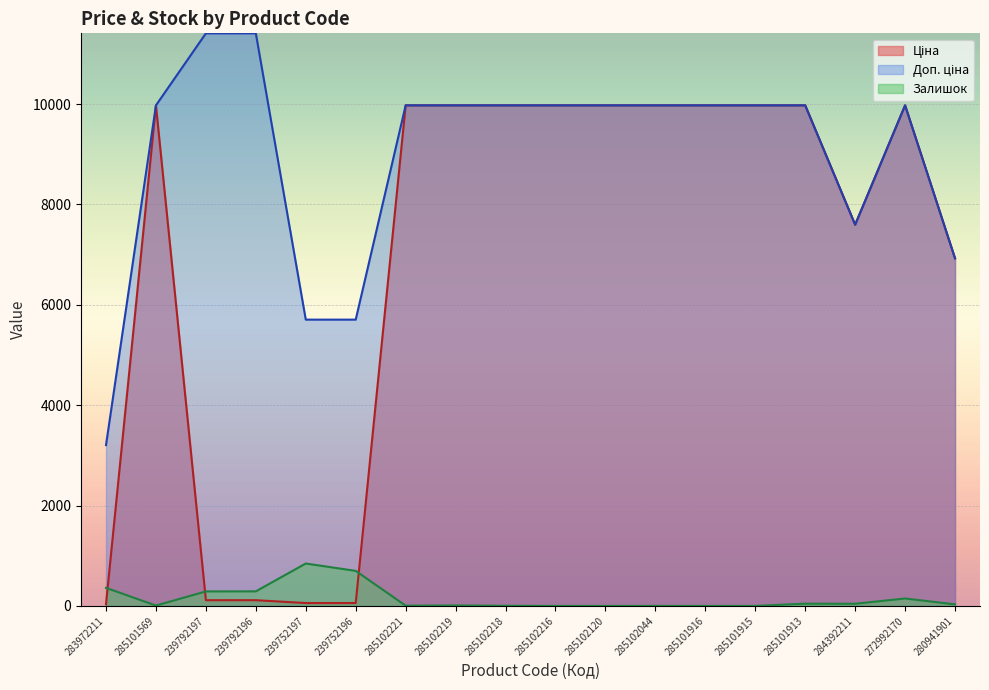

What is the difference between the Доп. ціна values at 239792196 and 285101569?

1435.0